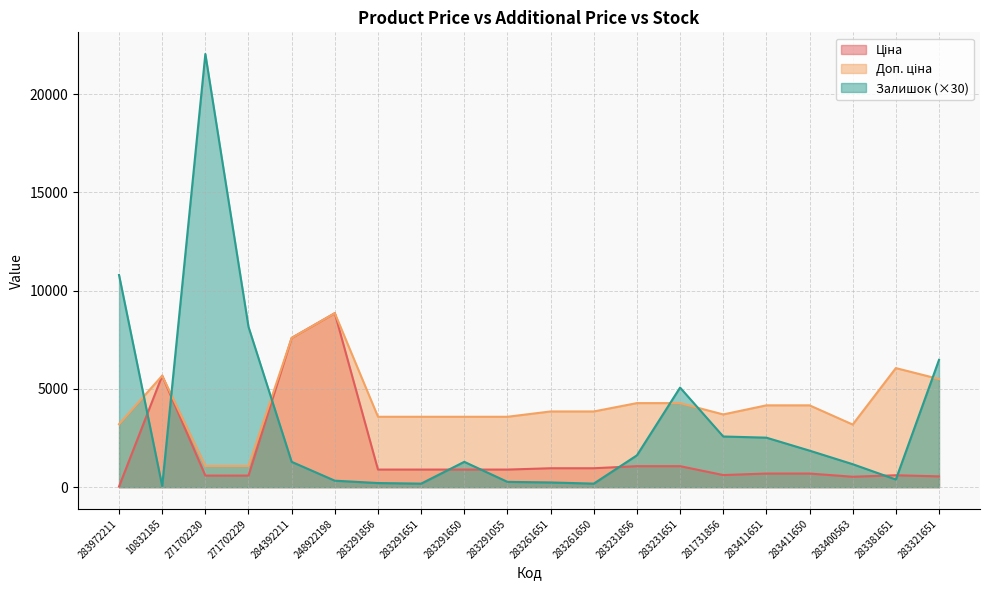

What is the maximum value shown in the chart?

22050.0